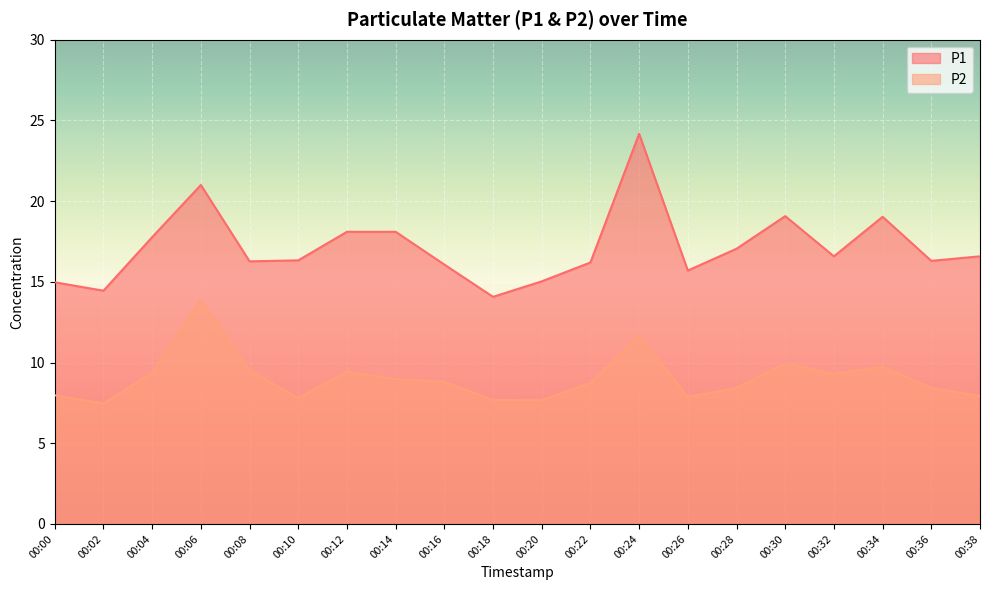

The P2 series shows 3.2 at 00:24. True or false?

False